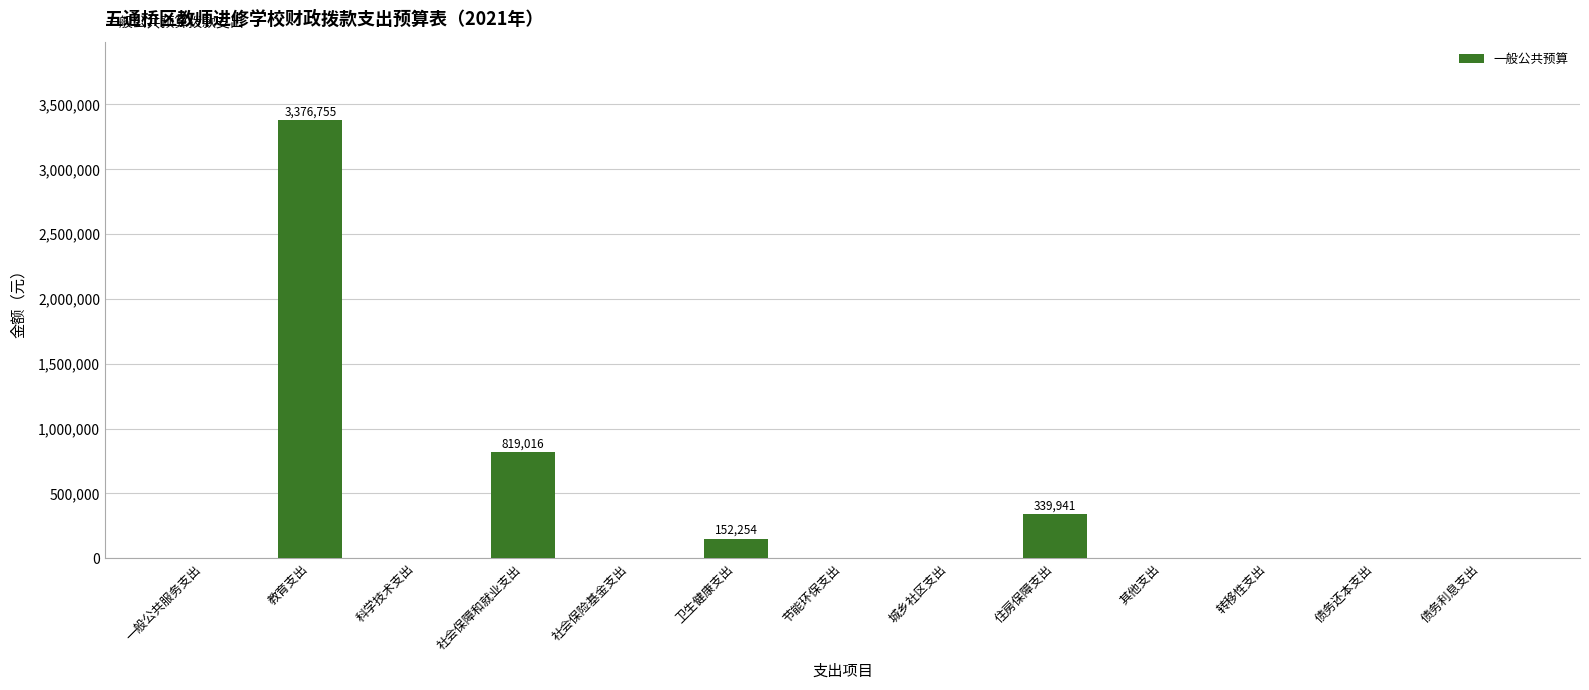

The chart shows a value of 1109666 at 社会保险基金支出. True or false?

False